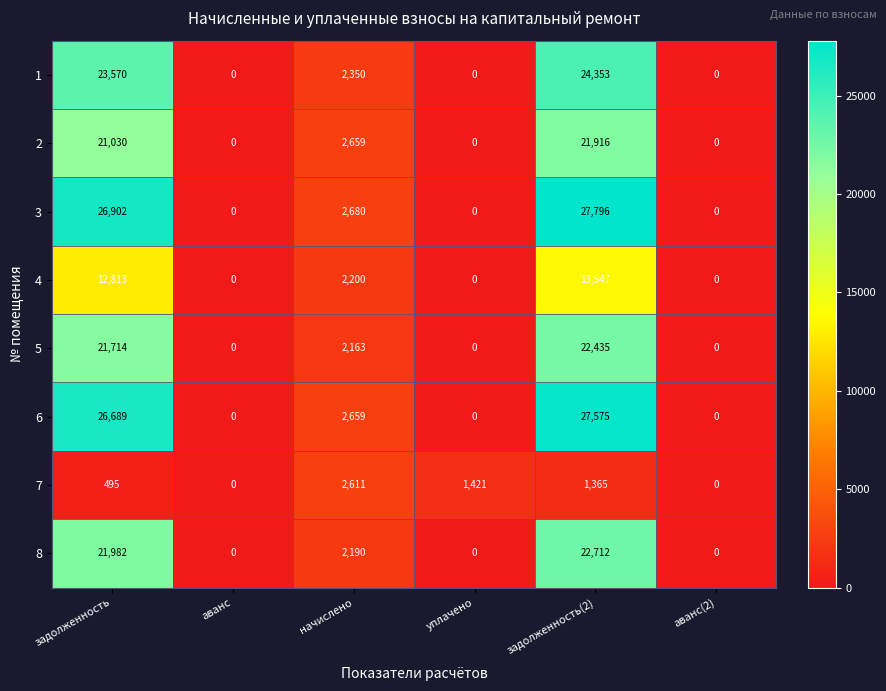

At задолженность(2), list the series in order from largest to smallest.

3, 6, 1, 8, 5, 2, 4, 7